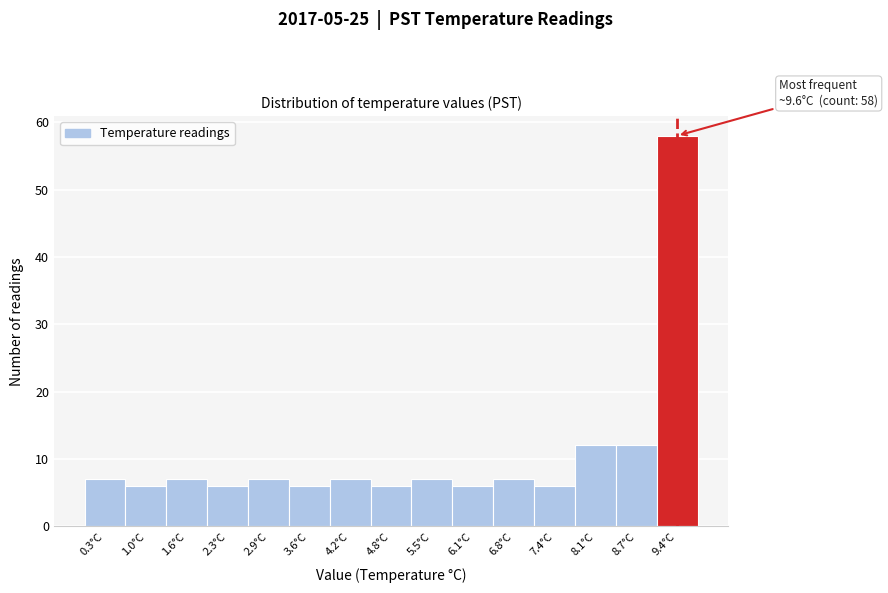

Which range on the x-axis has the tallest bar?

9.1 to 9.7